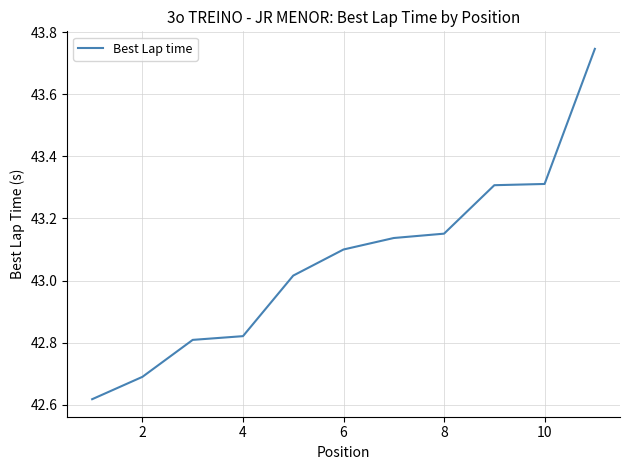

What is the difference between the maximum and minimum values?

1.1